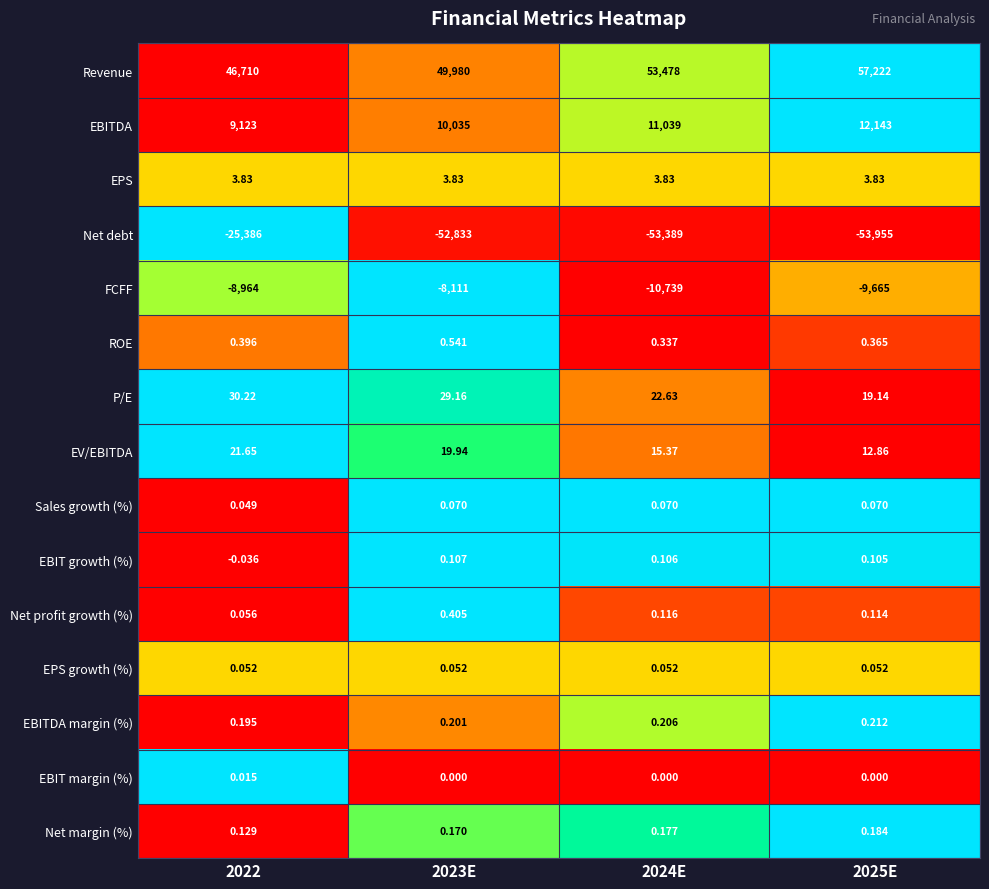

Between 2022 and 2025E, which series saw the biggest shift?

Net debt